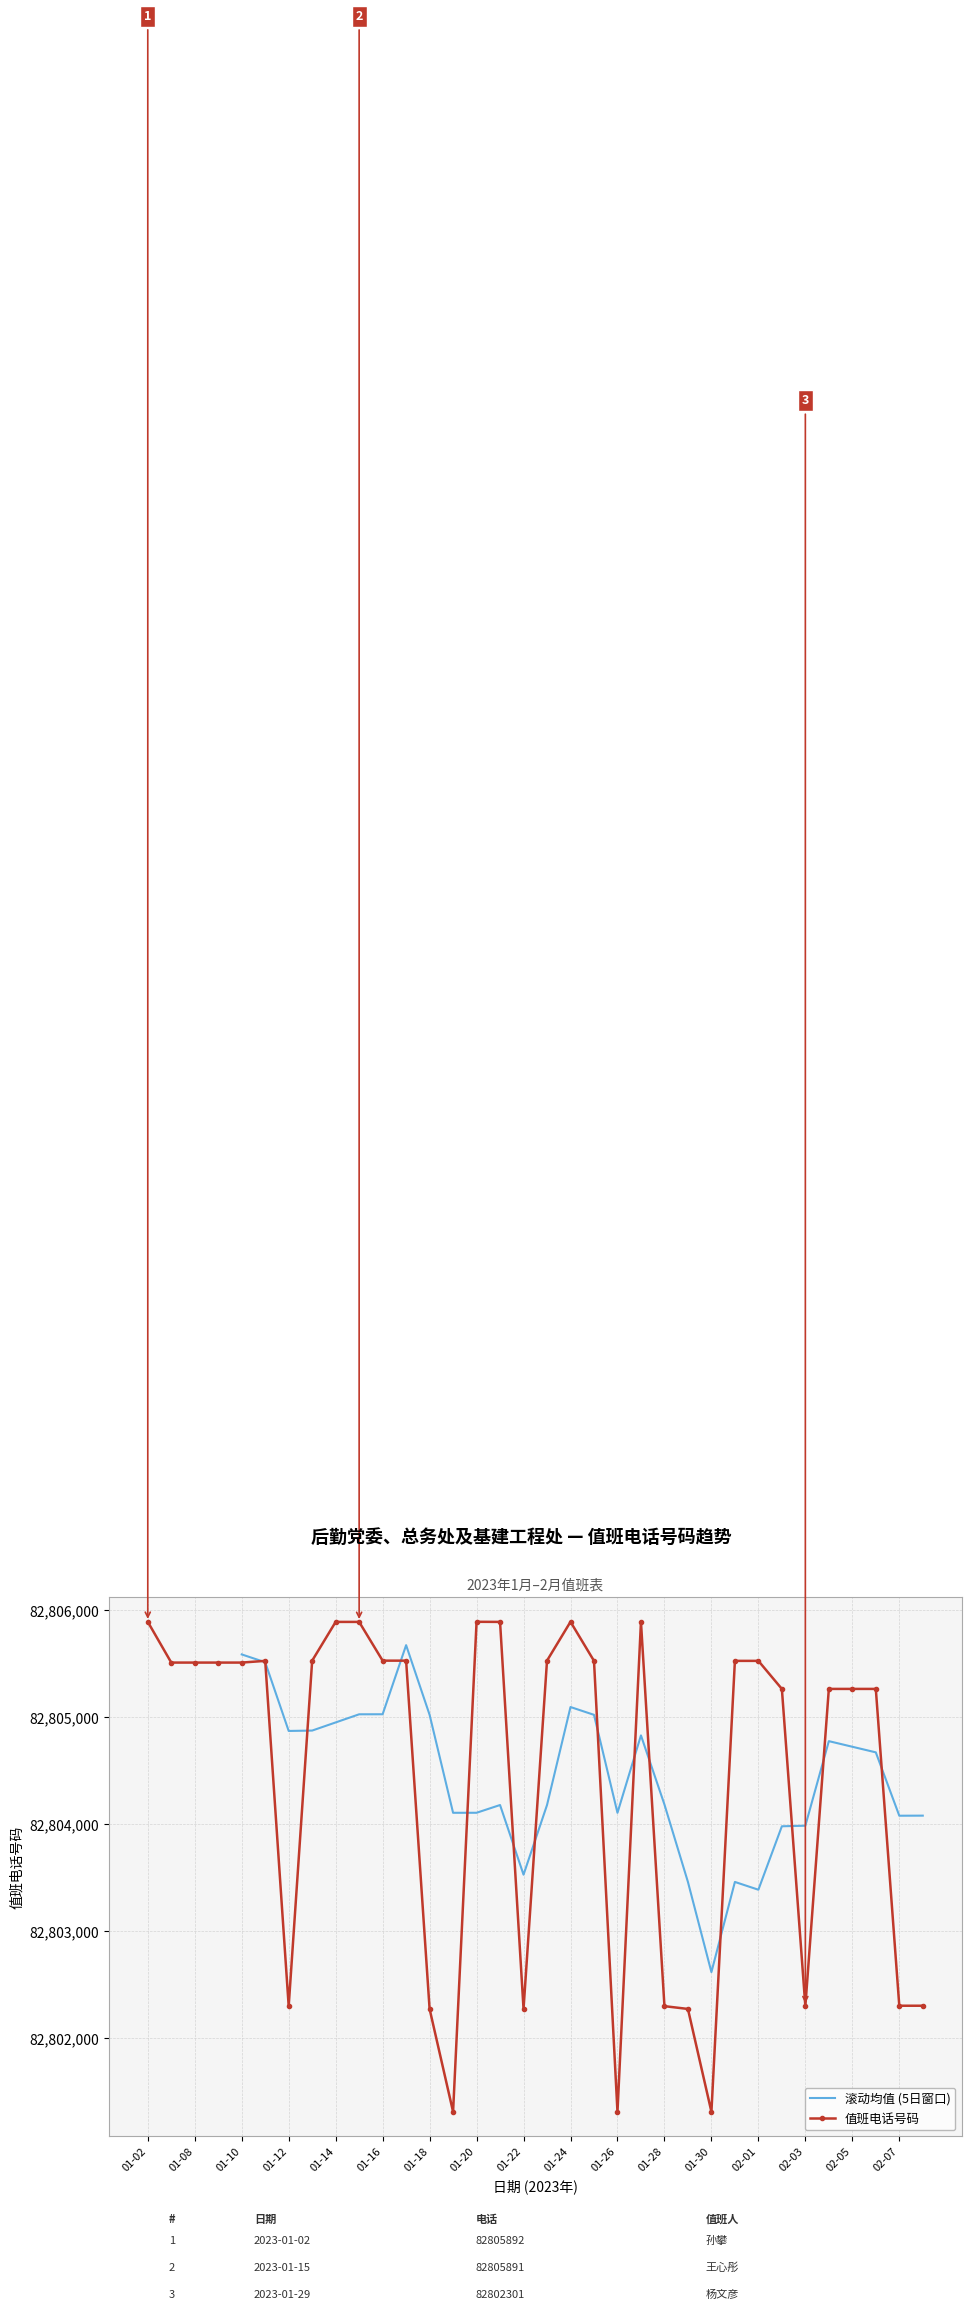

What position from the left is 01-22?

17